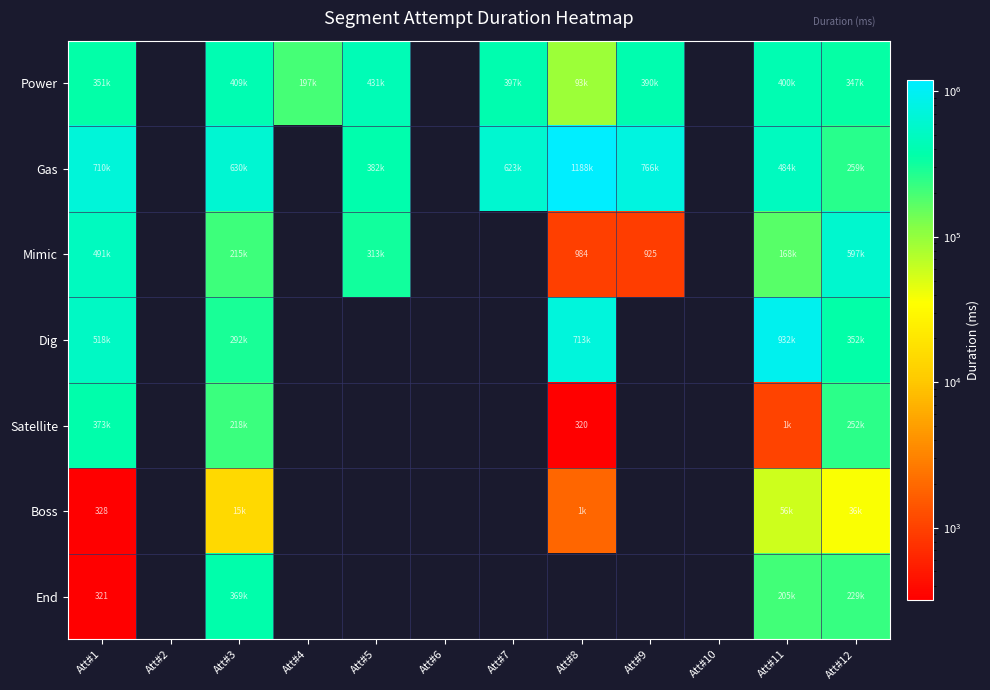

Where is Boss nearest to the value 28474?

Att#12